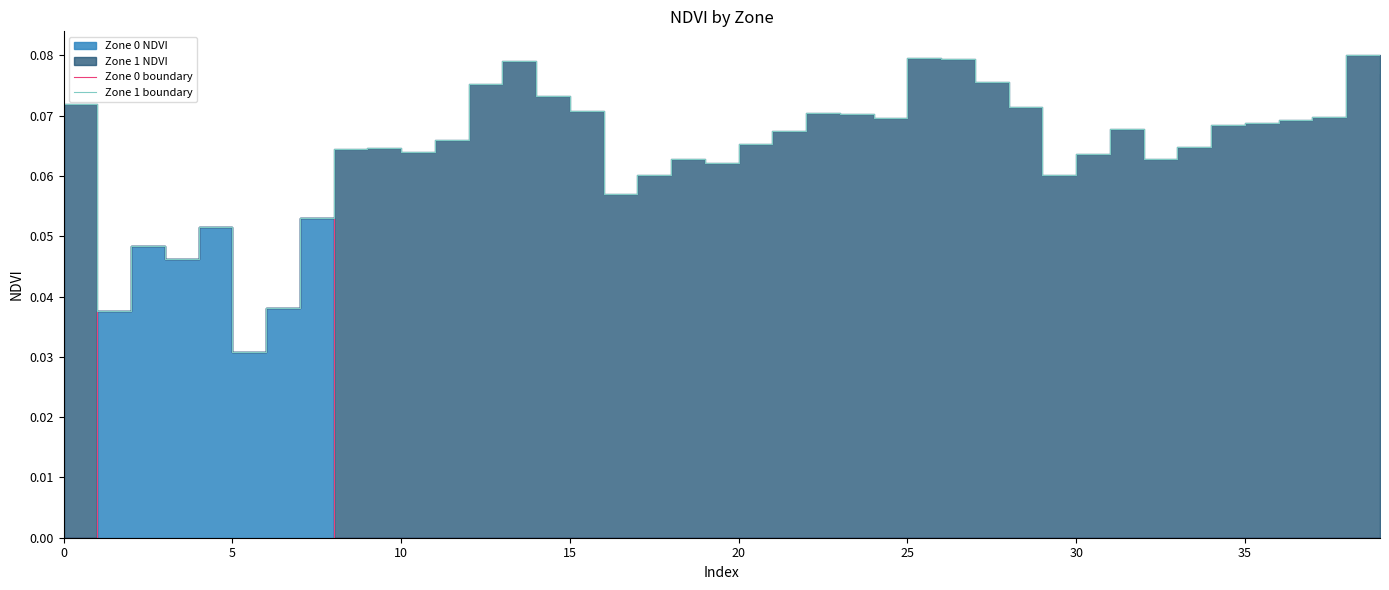

What is the label of the 40th point from the left?

39